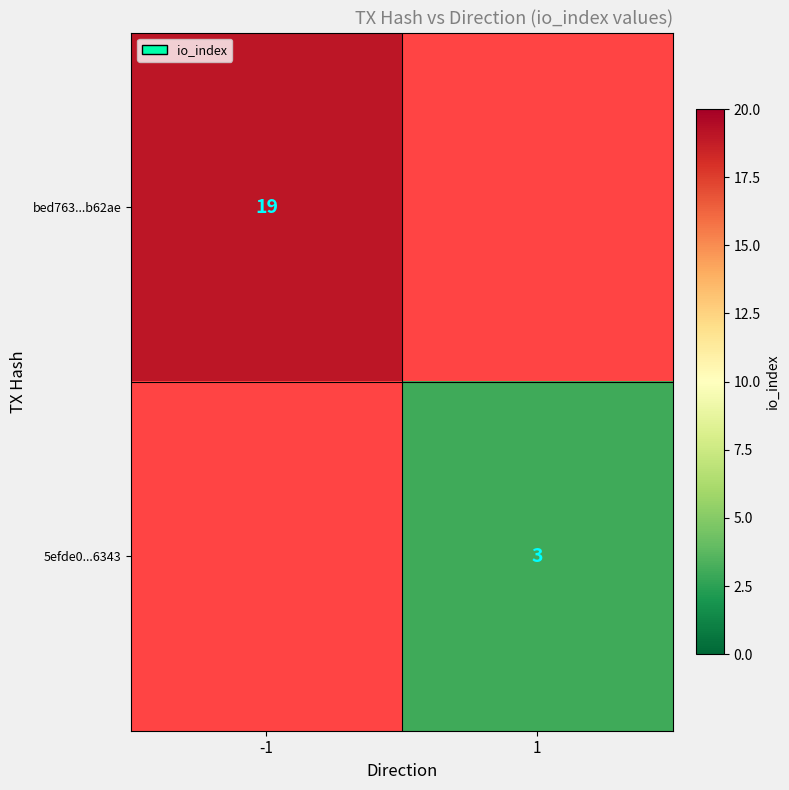

Count the number of categories in the chart.

2